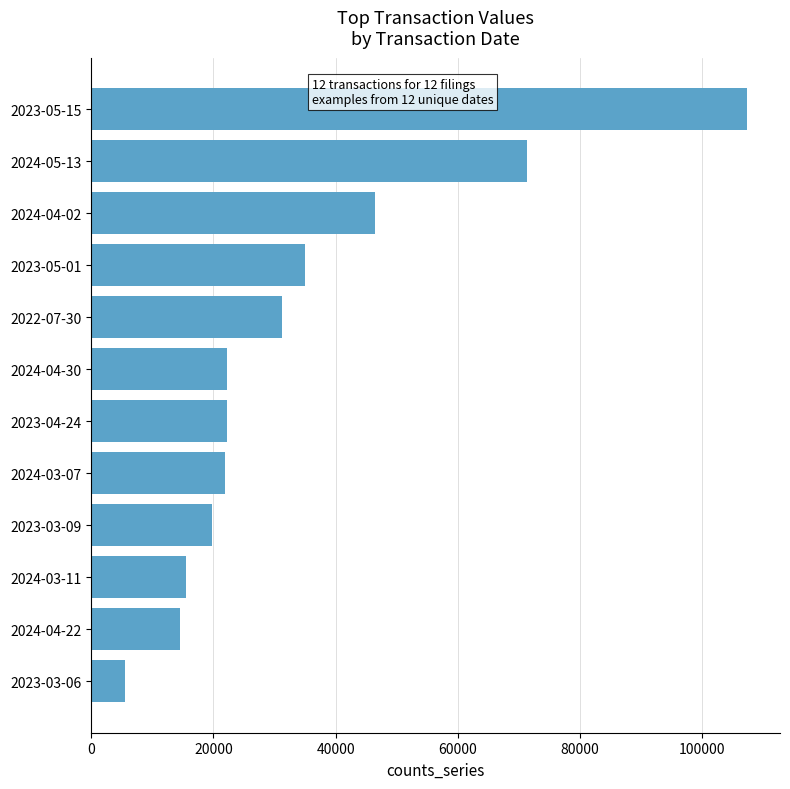

What is the sum of all values?

413123